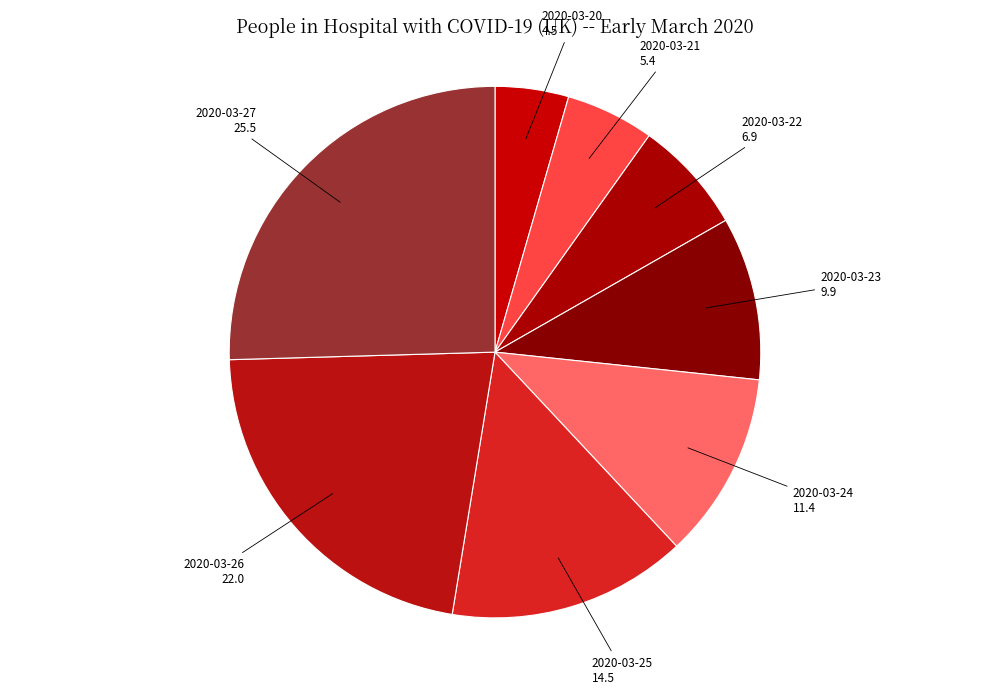

How many slices are in this pie chart?

8